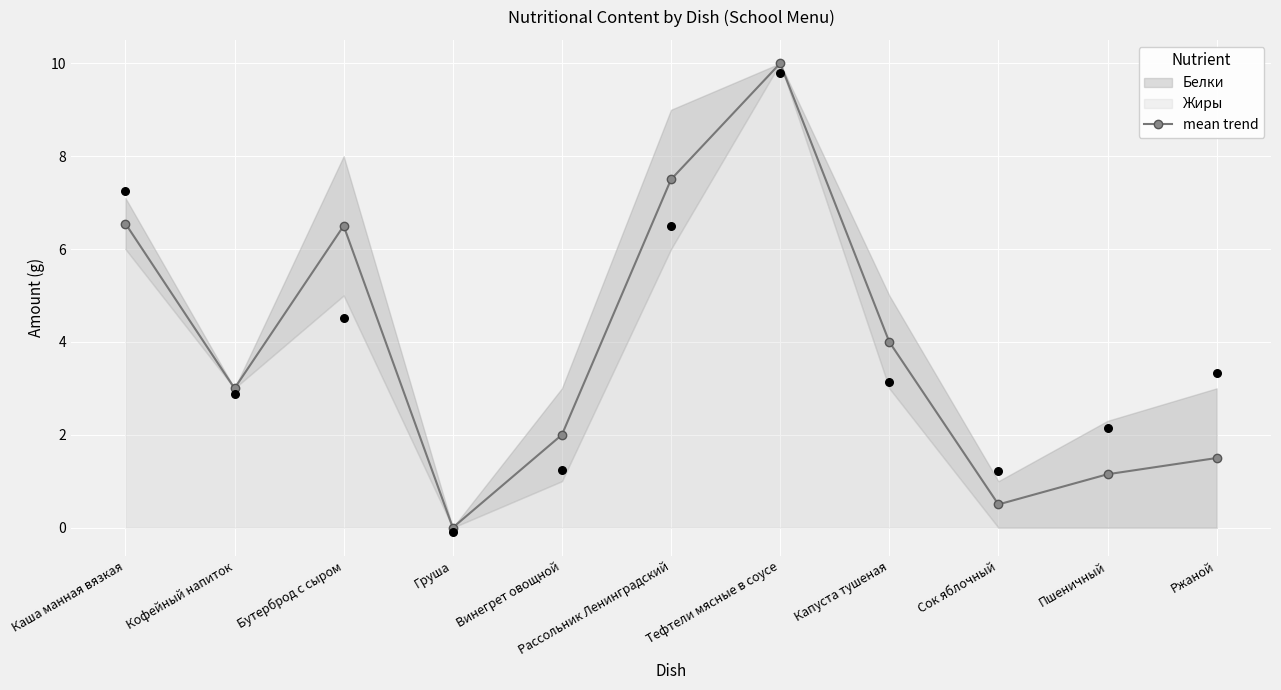

Between Бутерброд с сыром and Каша манная вязкая, which is larger?

Каша манная вязкая